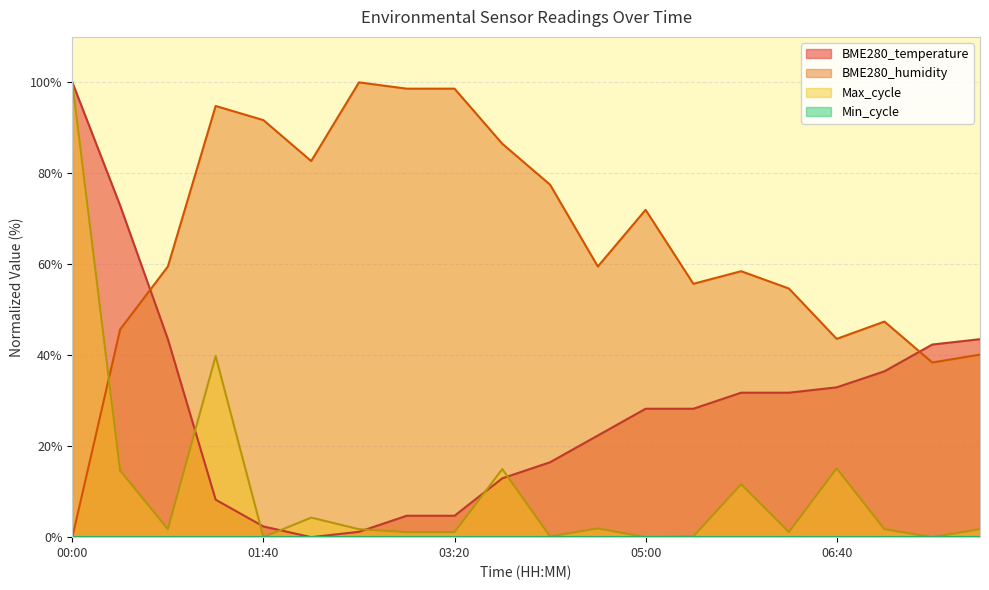

What is the label of the 14th point from the left?

05:25